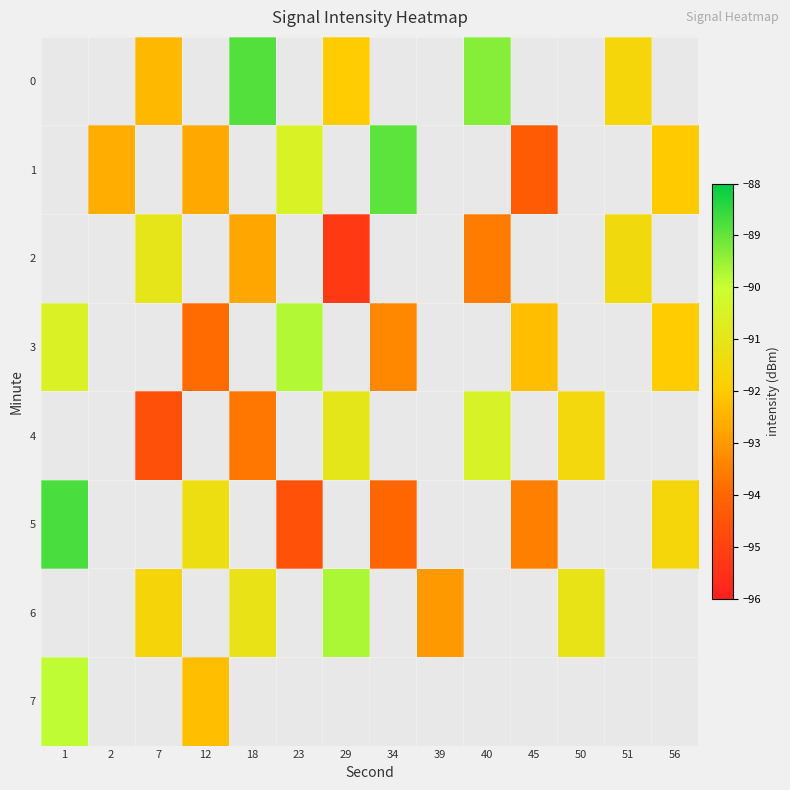

How many data points in row_3 are above -93?

4